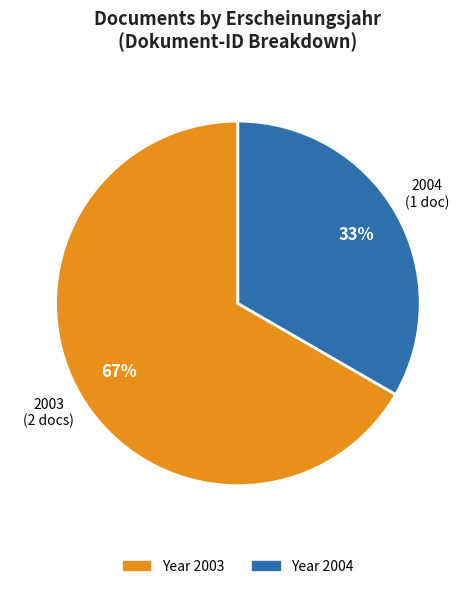

To the nearest percent, what is the average slice percentage?

50%